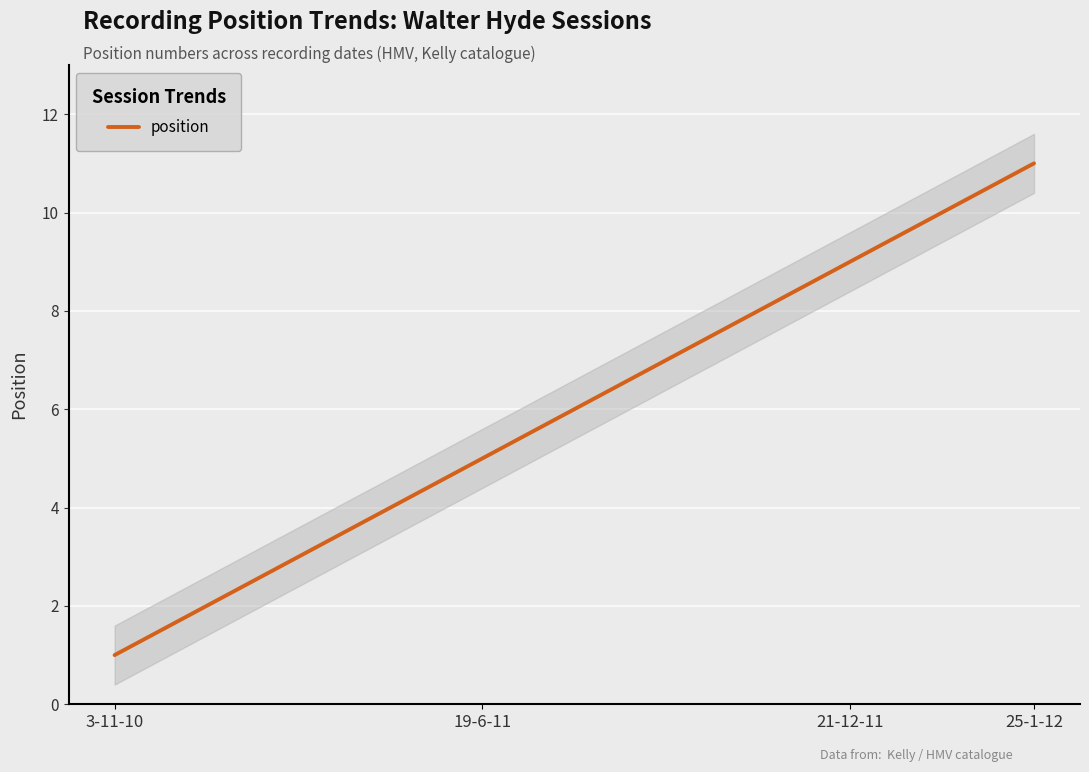

The value of position at 25-1-12 is 11. True or false?

True